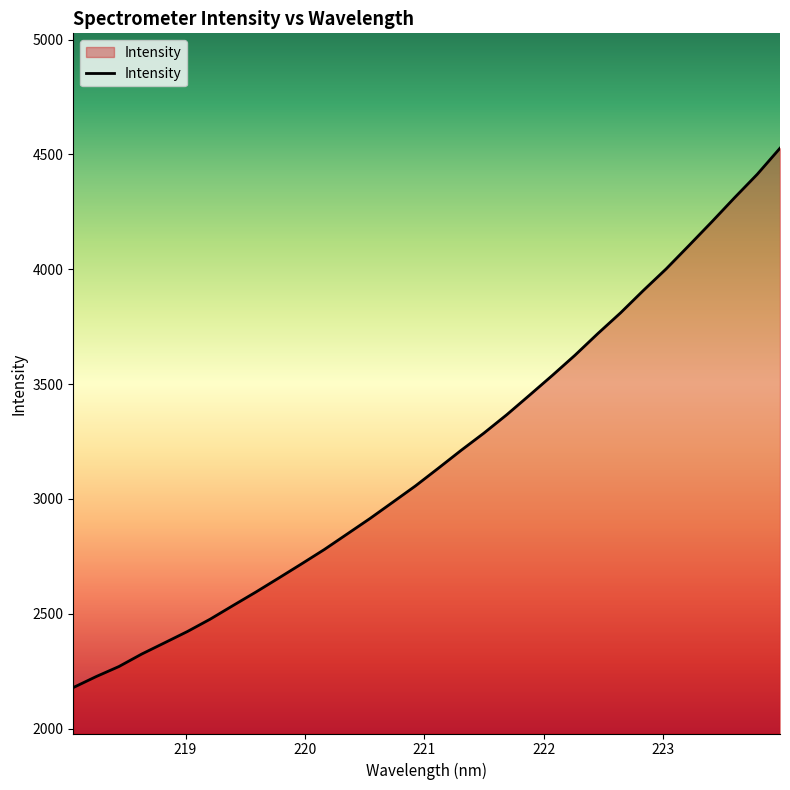

What is the minimum value shown in the chart?

2179.0